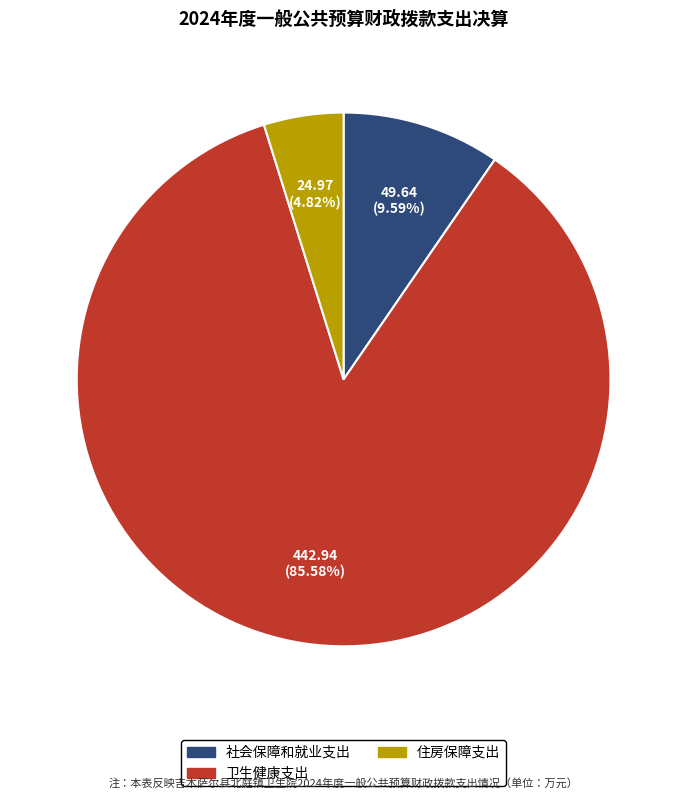

How many slices are in this pie chart?

3